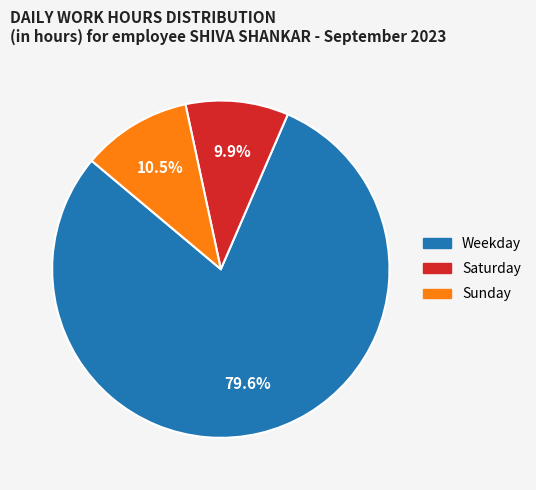

How many segments does this pie chart have?

3